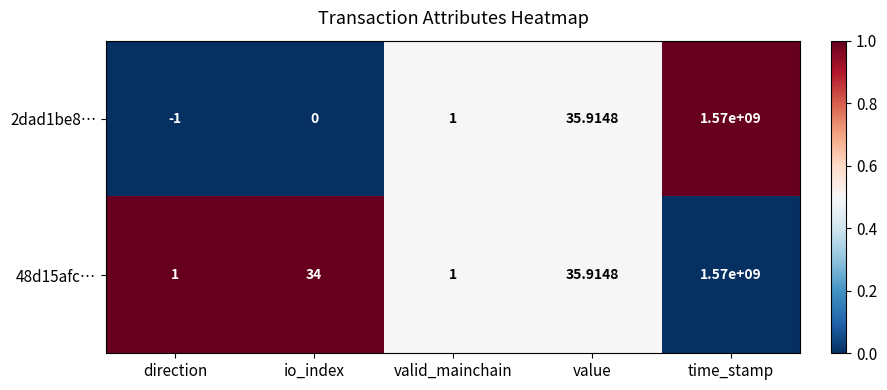

Which series has the largest total across all categories?

48d15afc…